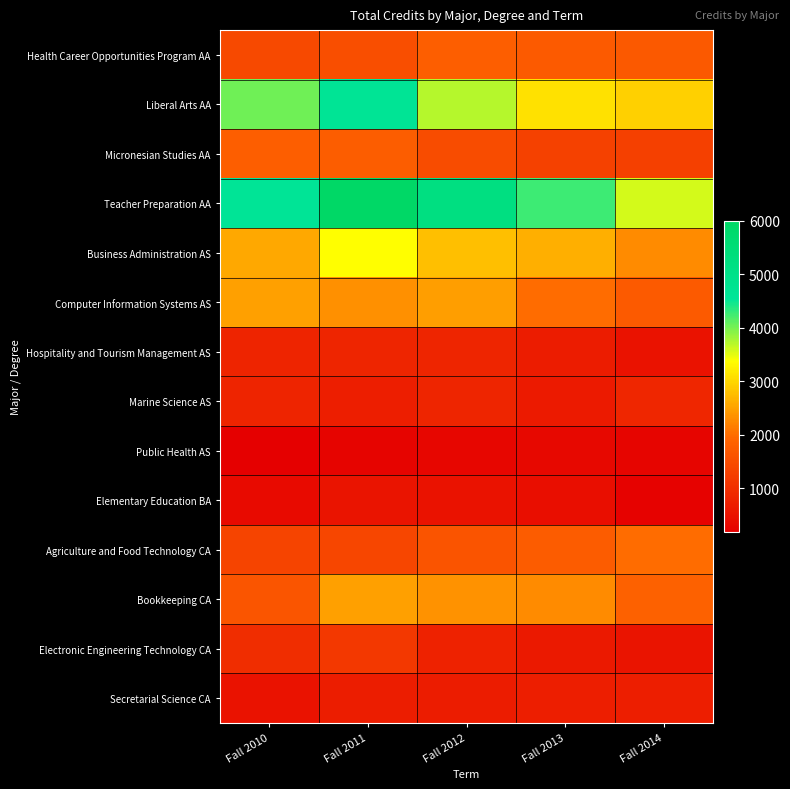

At how many categories does at least one series exceed 3682?

4